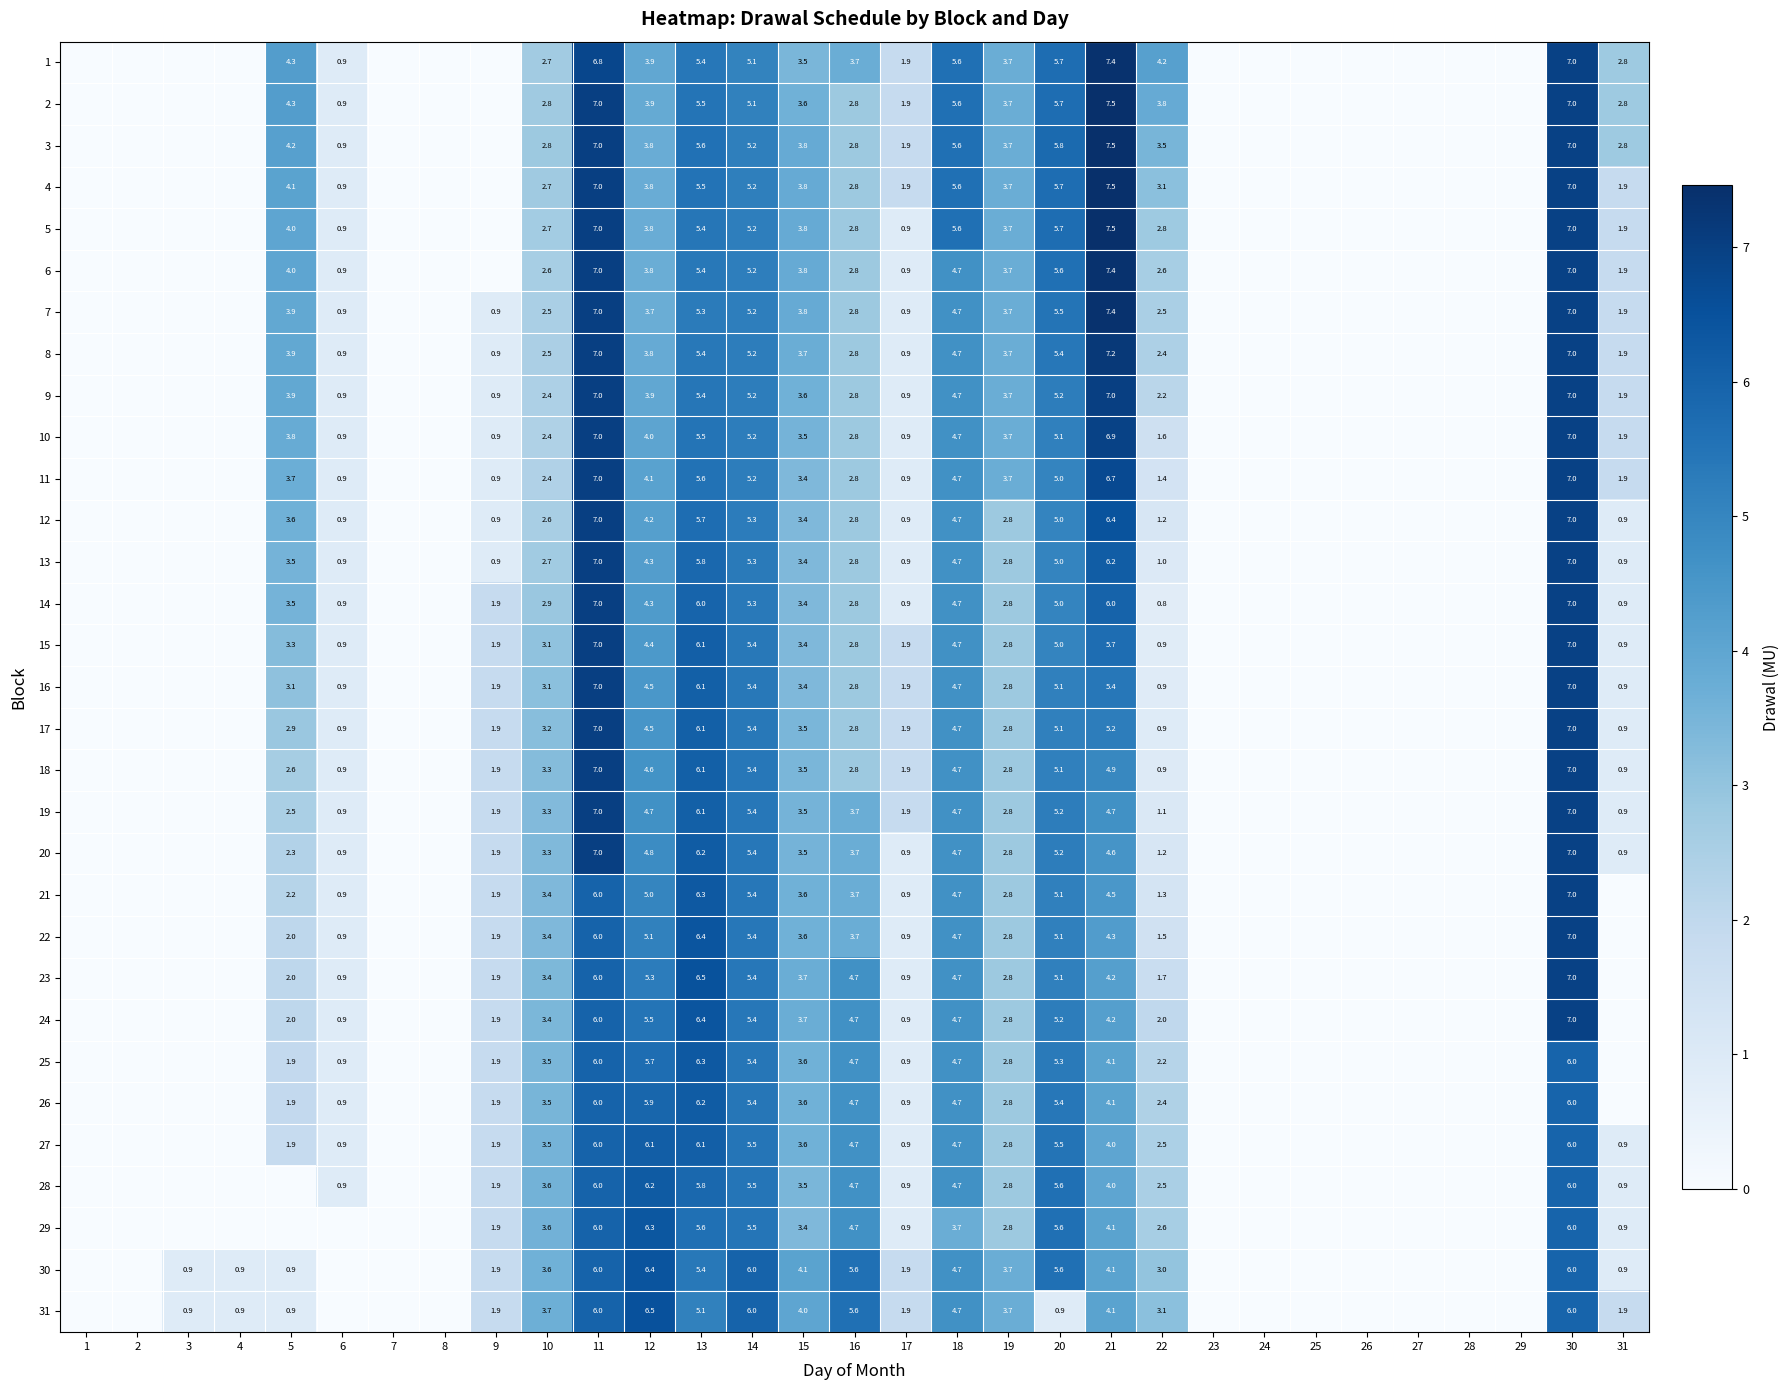

The value of 30 at 14 is 6.0. True or false?

True